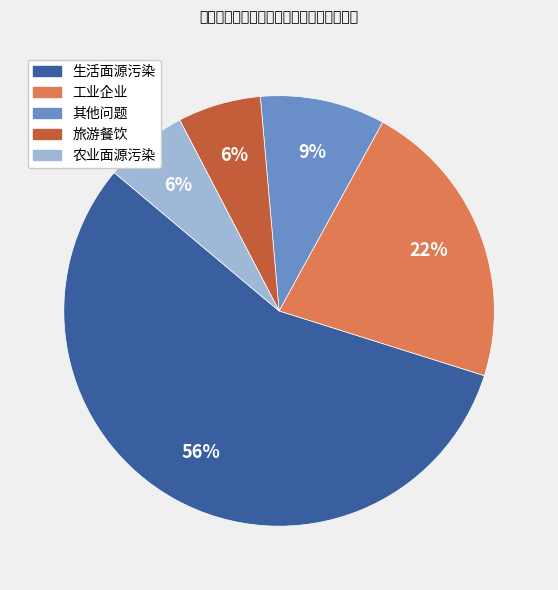

To the nearest percent, what portion does 其他问题 represent?

9%